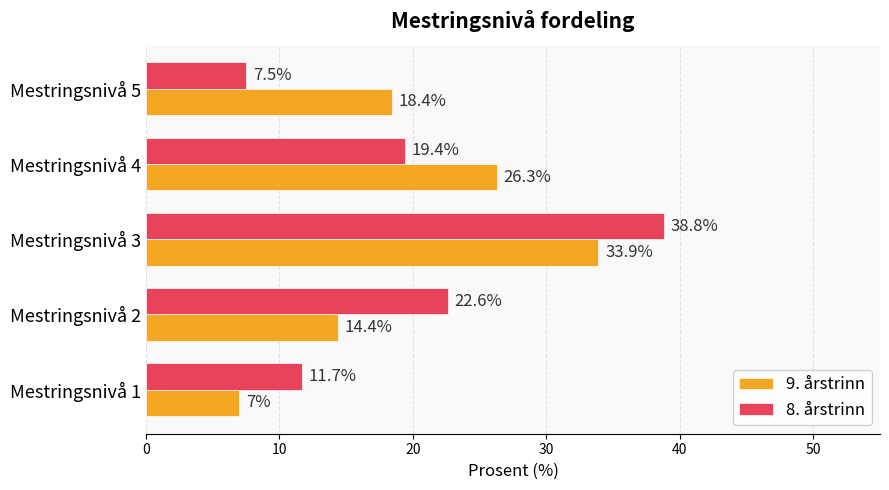

The 9. årstrinn series shows 7.0 at Mestringsnivå 1. True or false?

True